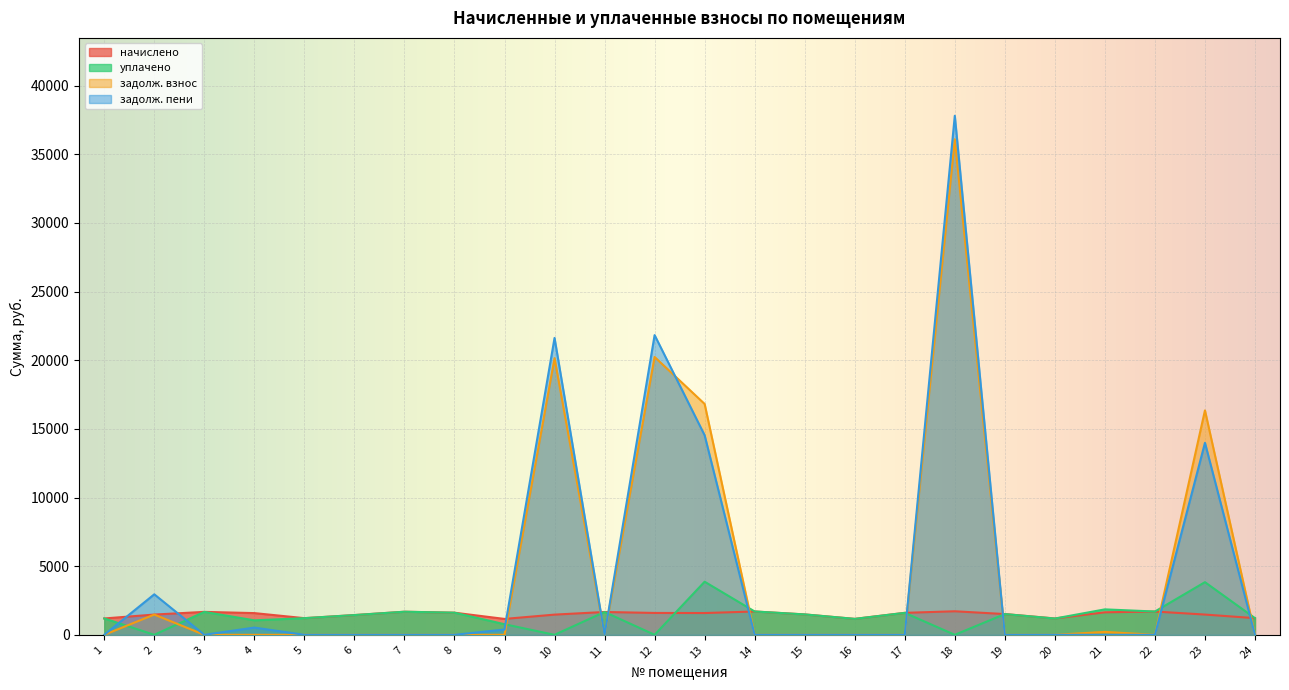

Reading left to right, transcribe all the data shown in this chart.

начислено: 1=1190.9	2=1474.8	3=1670.2	4=1581.7	5=1213.0	6=1437.9	7=1681.3	8=1611.2	9=1157.7	10=1471.1	11=1662.8	12=1592.8	13=1585.4	14=1699.7	15=1485.9	16=1161.4	17=1600.2	18=1714.5	19=1511.7	20=1190.9	21=1640.7	22=1696.0	23=1474.8	24=1213.0
уплачено: 1=1190.9	2=0.0	3=1670.2	4=1054.5	5=1212.9	6=1437.9	7=1681.3	8=1611.2	9=771.8	10=0.0	11=1662.8	12=0.0	13=3867.6	14=1699.7	15=1485.9	16=1161.4	17=1600.2	18=0.0	19=1511.7	20=1186.2	21=1854.0	22=1696.0	23=3835.3	24=1213.0
задолж. взнос: 1=0.0	2=1474.8	3=0.0	4=0.0	5=0.0	6=0.0	7=0.0	8=0.0	9=0.0	10=20151.7	11=0.0	12=20238.0	13=16815.9	14=0.0	15=0.0	16=0.0	17=0.0	18=36094.4	19=0.0	20=0.0	21=213.3	22=0.0	23=16345.2	24=0.0
задолж. пени: 1=0.0	2=2949.6	3=0.0	4=527.2	5=0.0	6=0.0	7=0.0	8=0.0	9=385.9	10=21622.8	11=0.0	12=21830.8	13=14533.7	14=0.0	15=0.0	16=0.0	17=0.0	18=37808.9	19=0.0	20=0.0	21=0.0	22=0.0	23=13984.7	24=0.0